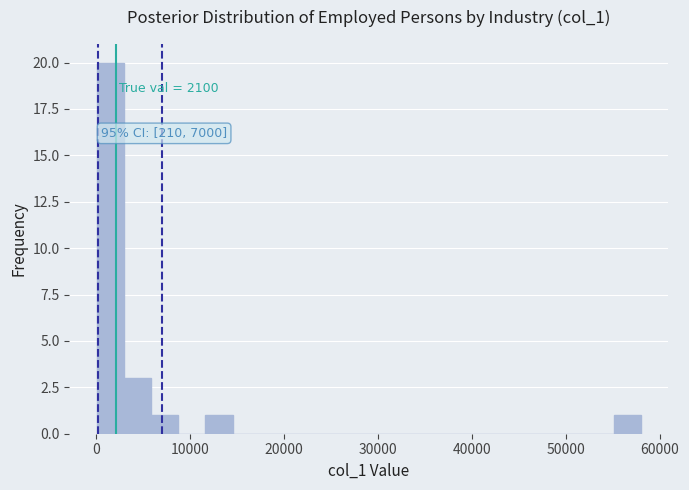

Around what value on the x-axis is the tallest bar? Give the approximate position of its centre, as read against the axis.

1000